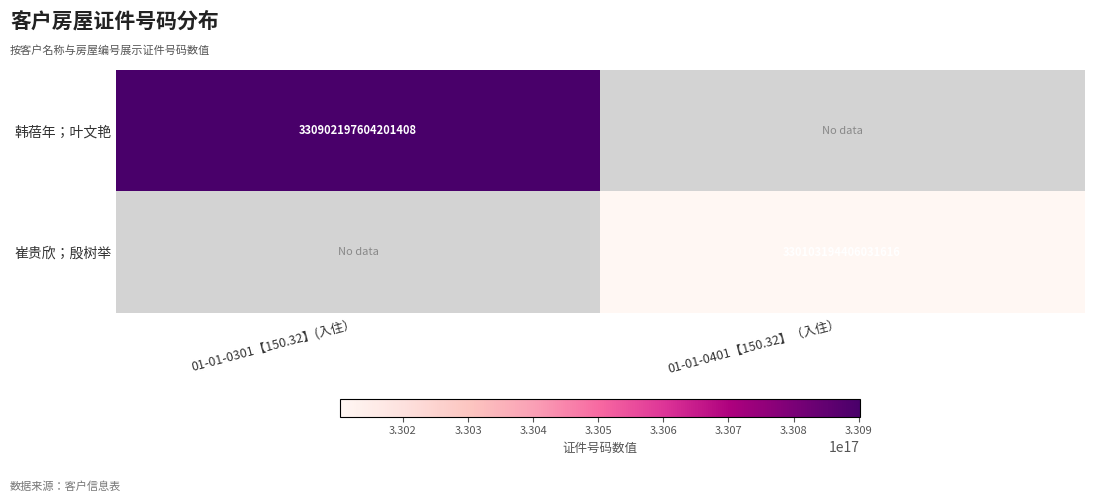

The 崔贵欣；殷树举 series shows 551909946111121856 at 01-01-0401【150.32】（入住）. True or false?

False